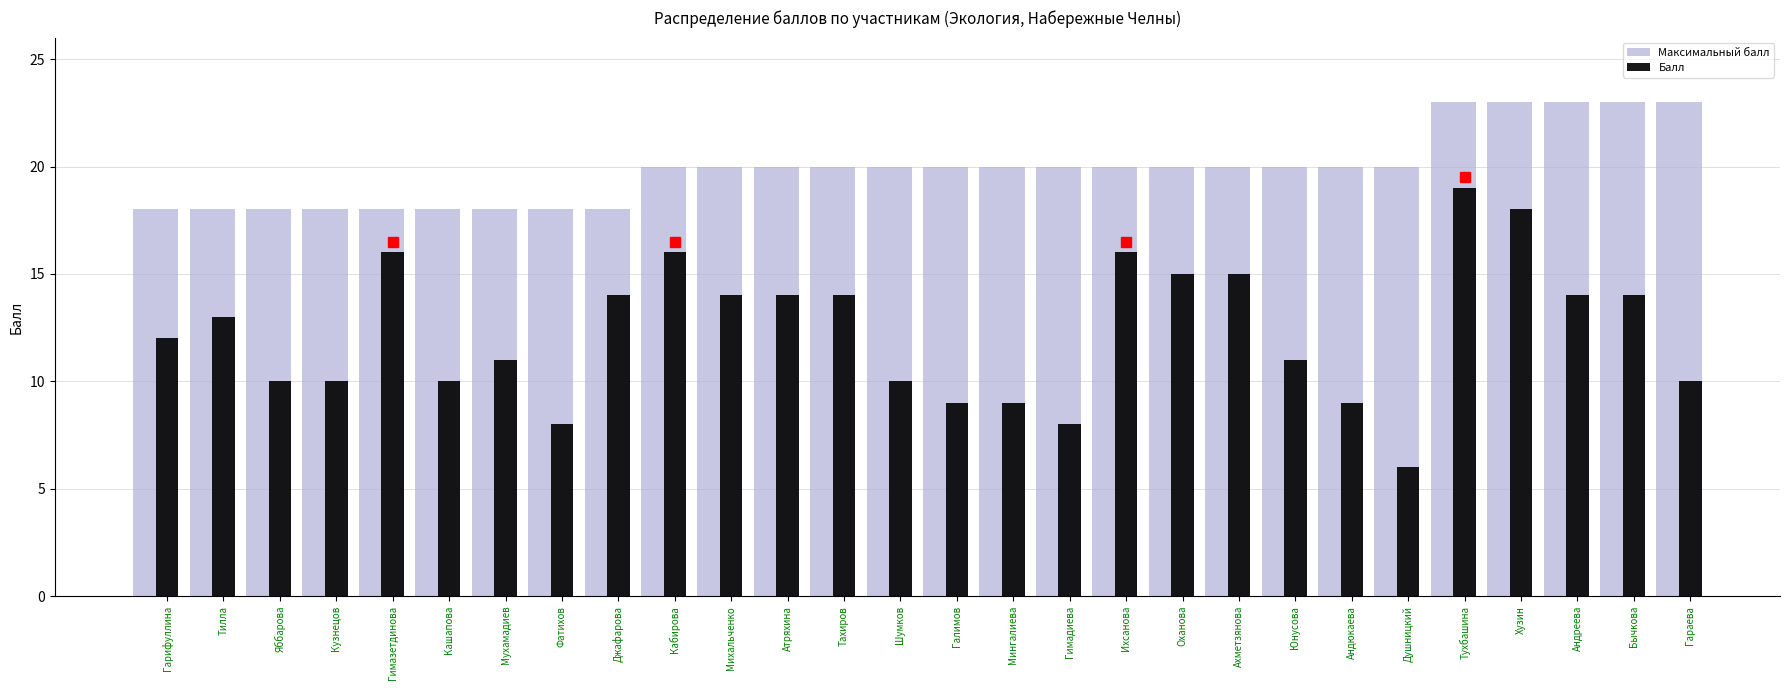

Reading right to left, list all the values displayed in this chart.

Максимальный балл: 23	23	23	23	23	20	20	20	20	20	20	20	20	20	20	20	20	20	20	18	18	18	18	18	18	18	18	18
Балл: 10	14	14	18	19	6	9	11	15	15	16	8	9	9	10	14	14	14	16	14	8	11	10	16	10	10	13	12